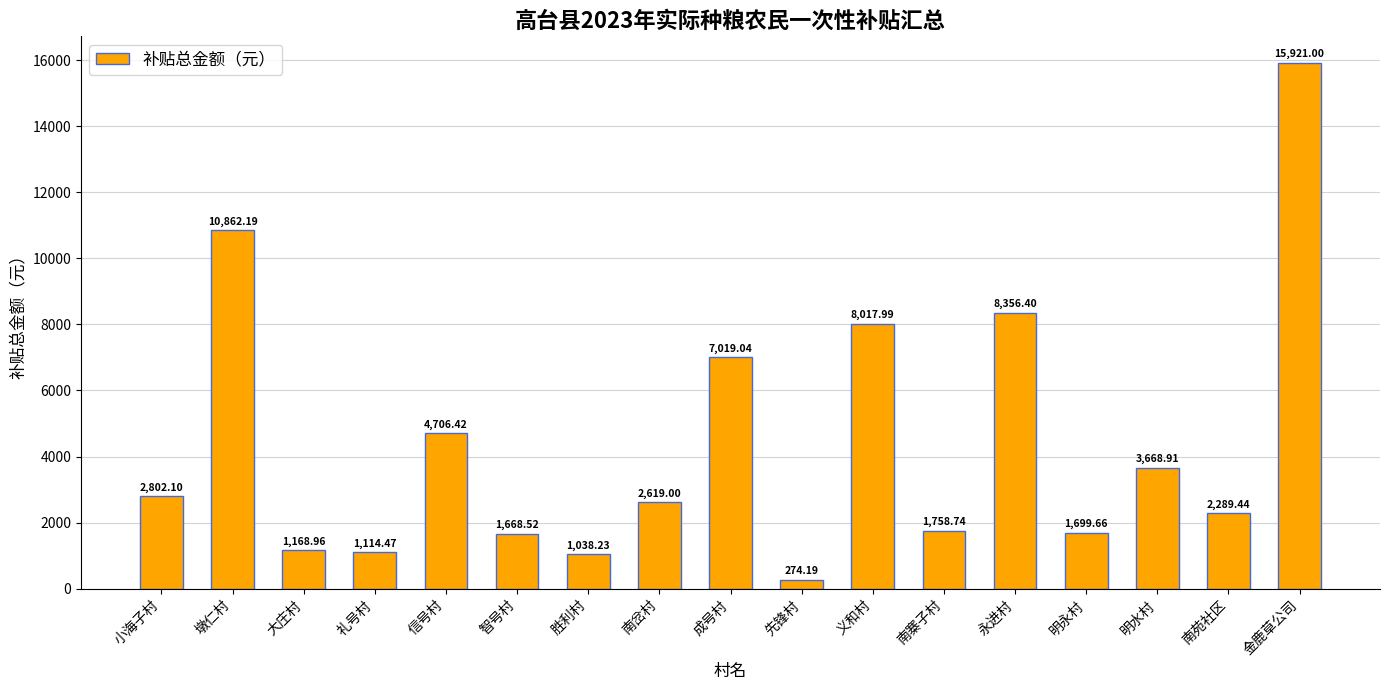

What is the ratio of the value at 墩仁村 to the value at 义和村?

1.4